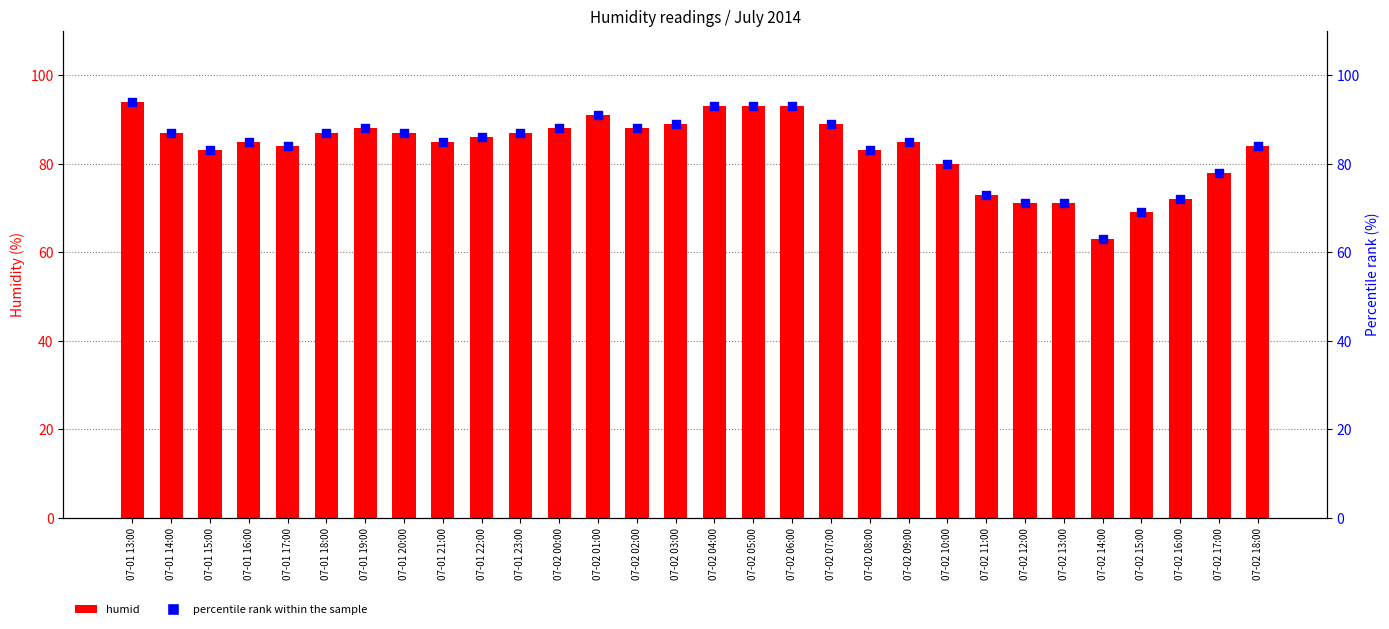

Which series contains the lowest Y value?

humid